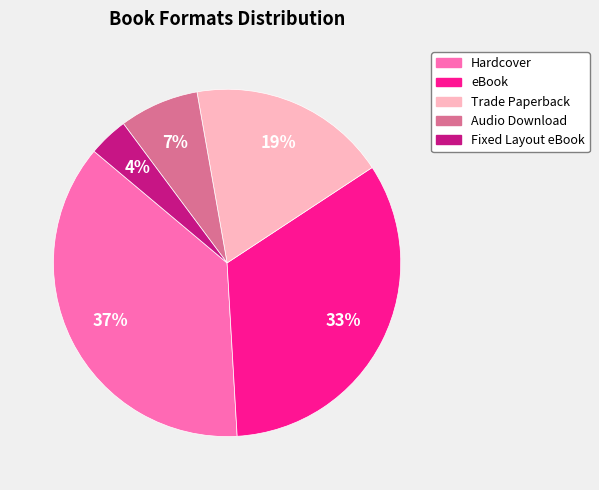

Approximately how many times larger is the value at Hardcover compared to eBook?

1.1